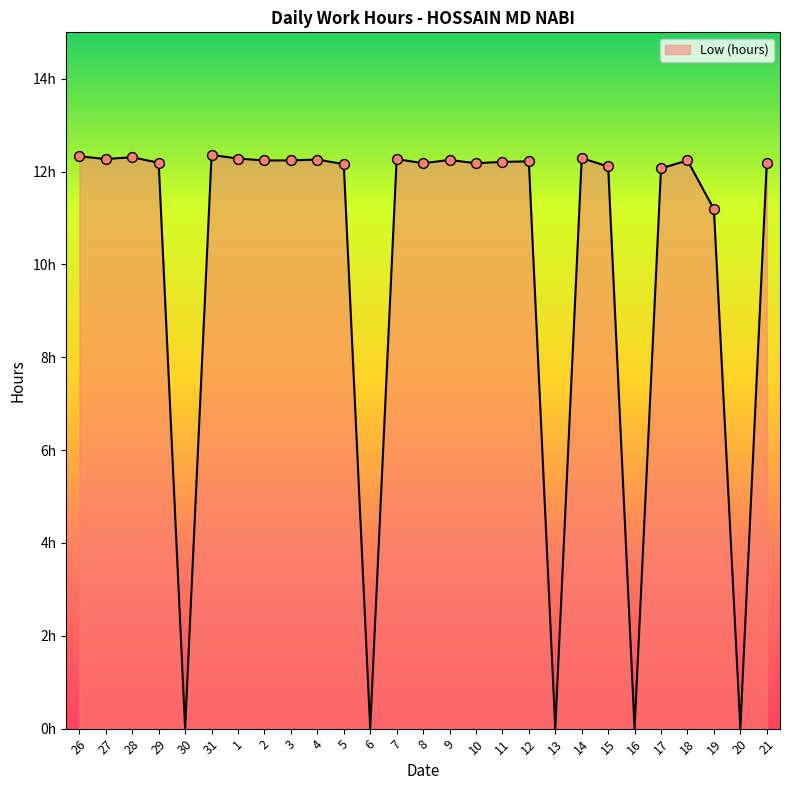

What is the change in value from 9 to 20?

-12.2